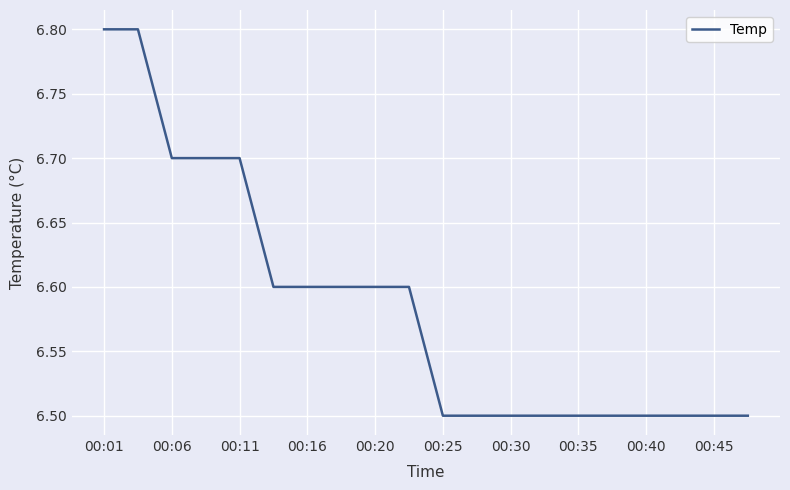

Count the number of data series in this chart.

1